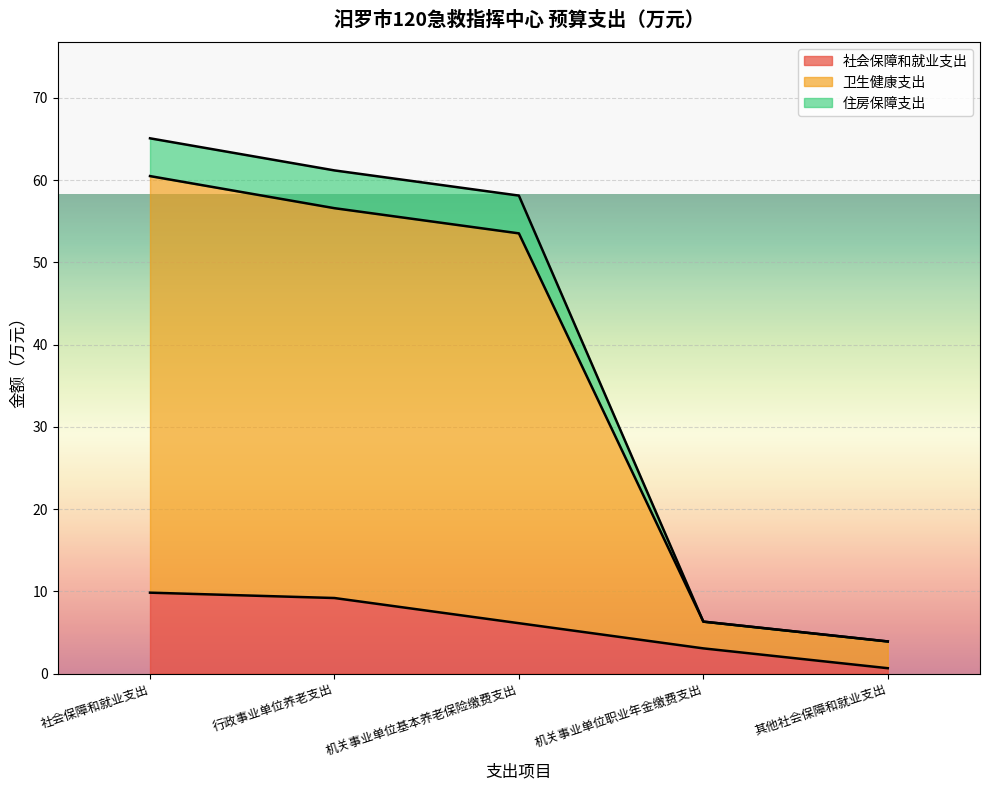

What is the greatest value displayed?

65.1